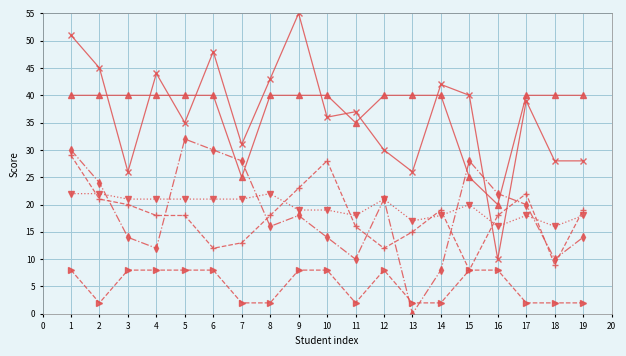

Which label corresponds to the largest value in the chart?

9